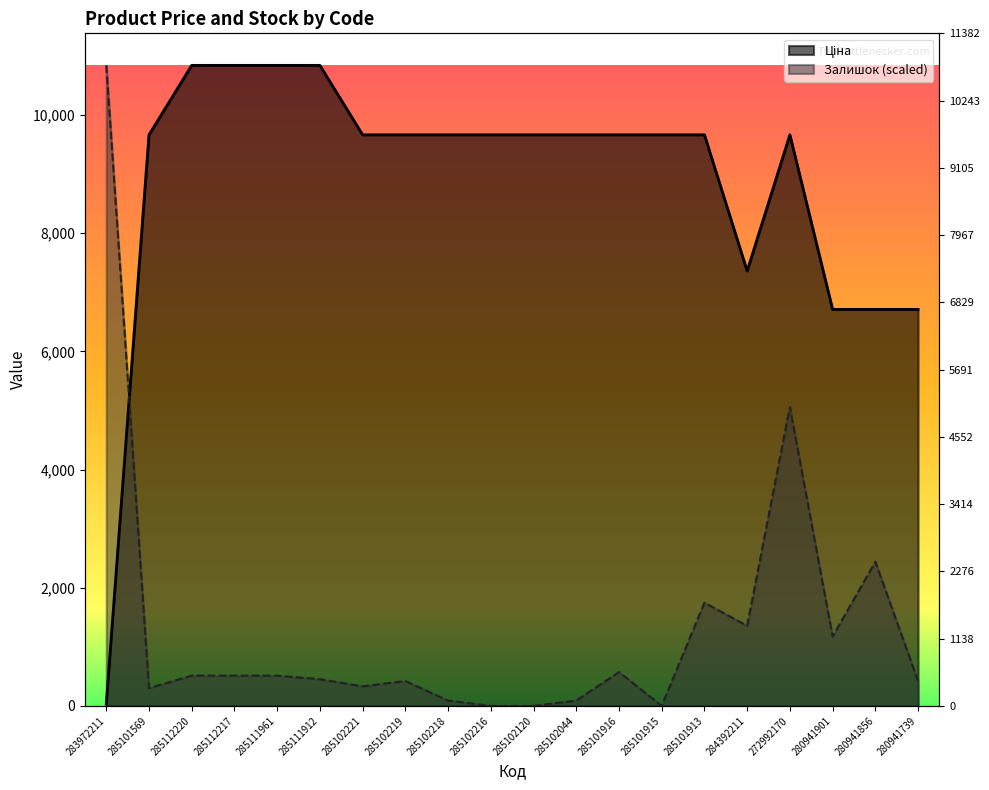

What is the total value across all series at 285102218?

9755.0